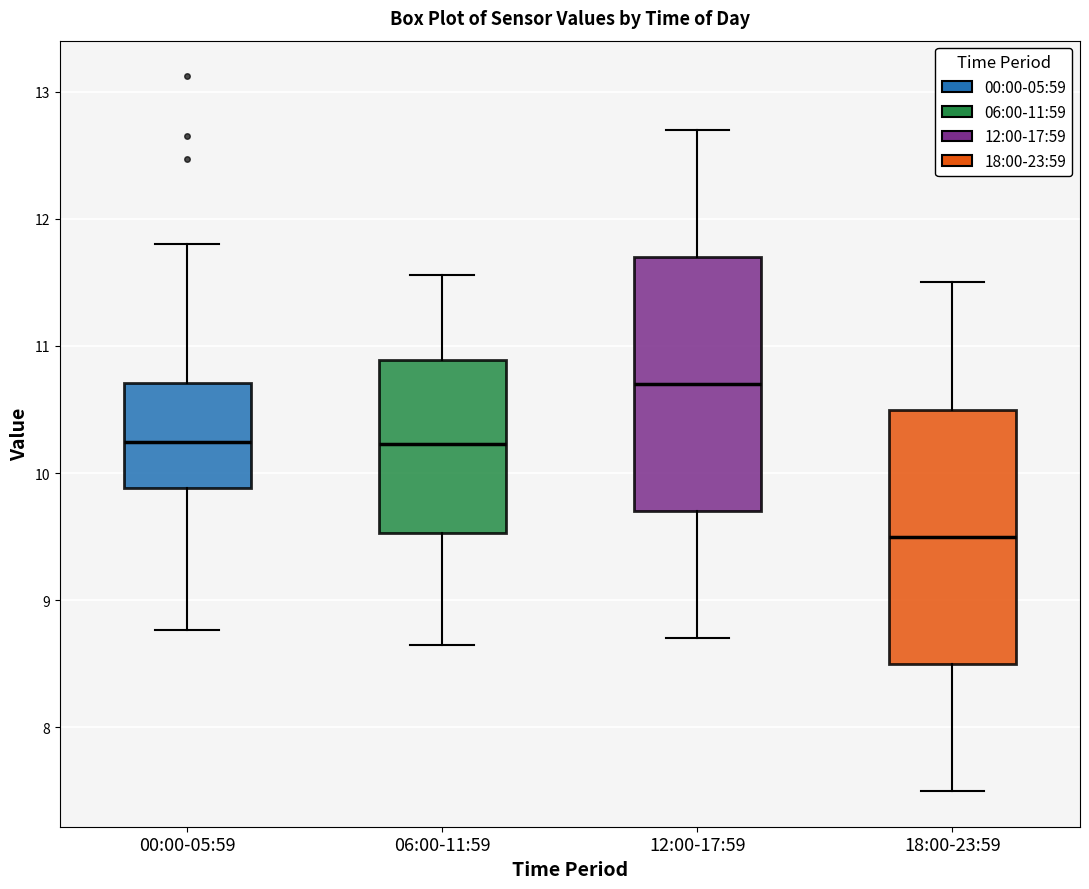

Reading left to right, transcribe this box plot: for each box, give where its median line is, the range the box spans, and where its two whiskers end, as read against the y-axis. The values are not printed on the chart, so give them approximately, as read against the axis.

00:00-05:59: median 10.2, box 9.9 to 10.7, whiskers 8.8 to 11.8
06:00-11:59: median 10.2, box 9.5 to 10.9, whiskers 8.7 to 11.6
12:00-17:59: median 10.7, box 9.7 to 11.7, whiskers 8.7 to 12.7
18:00-23:59: median 9.5, box 8.5 to 10.5, whiskers 7.5 to 11.5